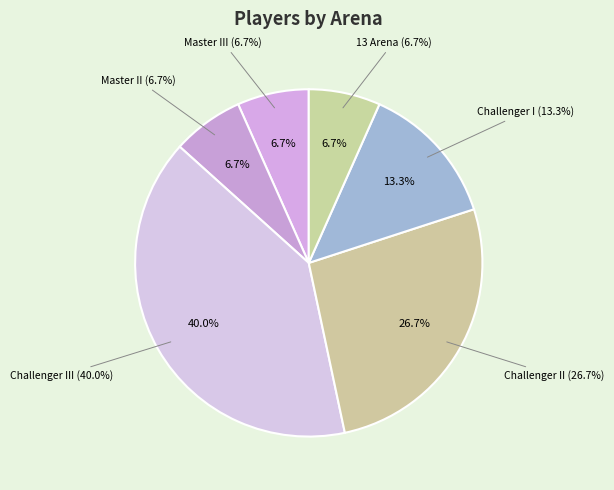

Is there a majority slice in this chart?

No